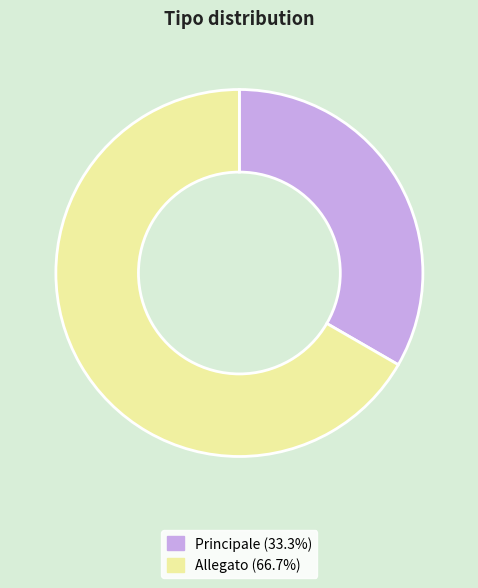

Do Allegato and Principale together represent more than half of the pie?

Yes